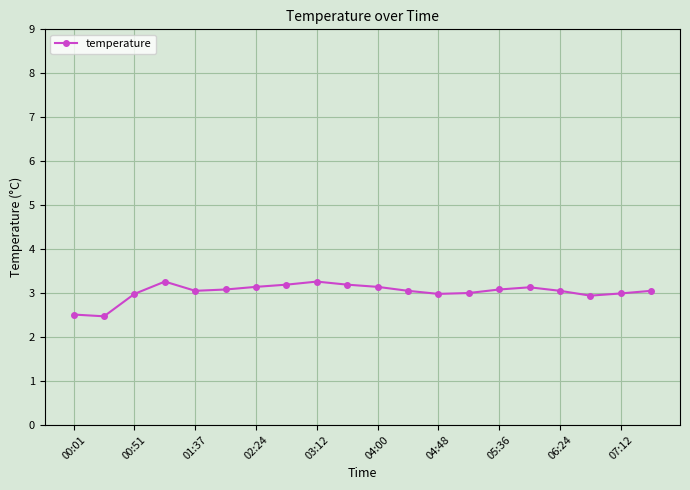

True or false: there are more than 2 points higher than both neighbors.

True